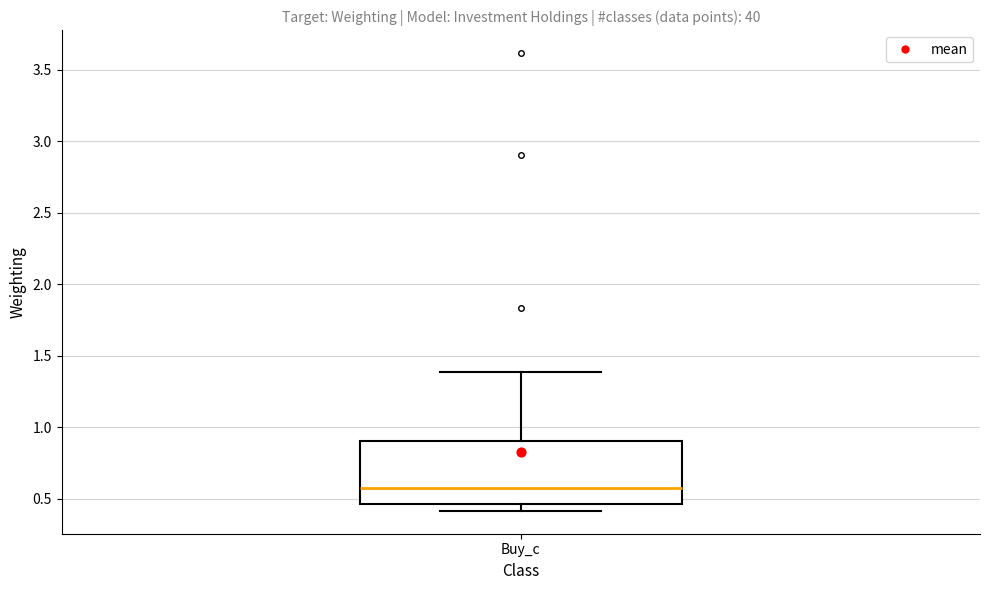

Read this box plot against the y-axis: the position of the median line, the range covered by the box, and the ends of both whiskers. The values are not printed on the chart, so give them approximately, as read against the axis.

median 0.60, box 0.45 to 0.90, whiskers 0.40 to 1.40